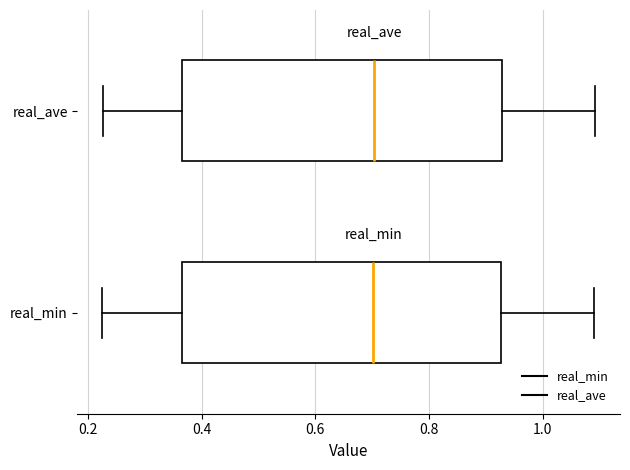

Where is the right edge of the box for real_ave on the x-axis? The values are not printed on the chart, so give them approximately, as read against the axis.

0.92